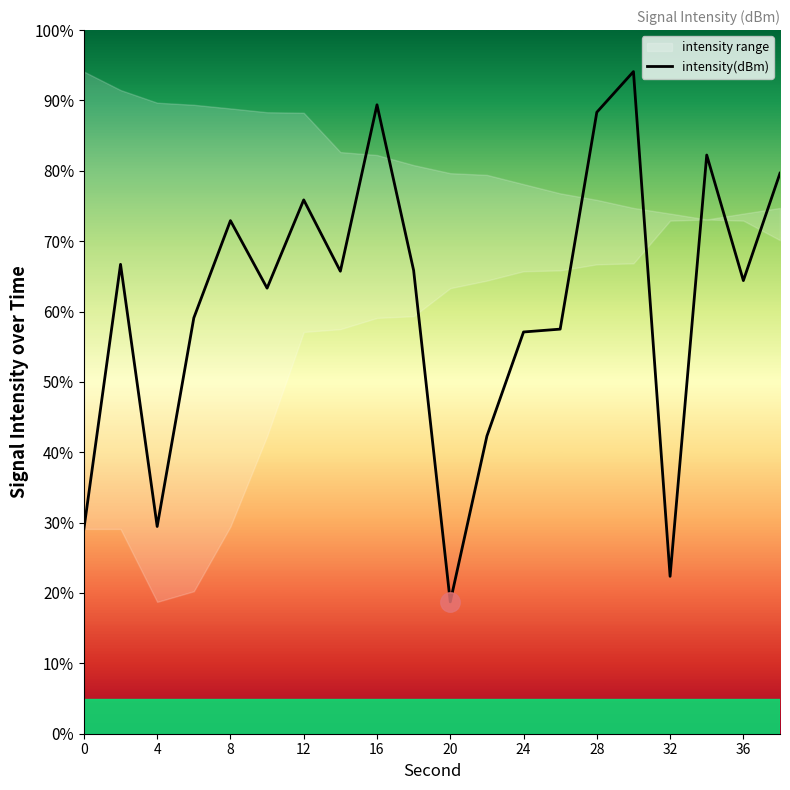

The value of intensity(dBm) at 20 is 18.7. True or false?

True